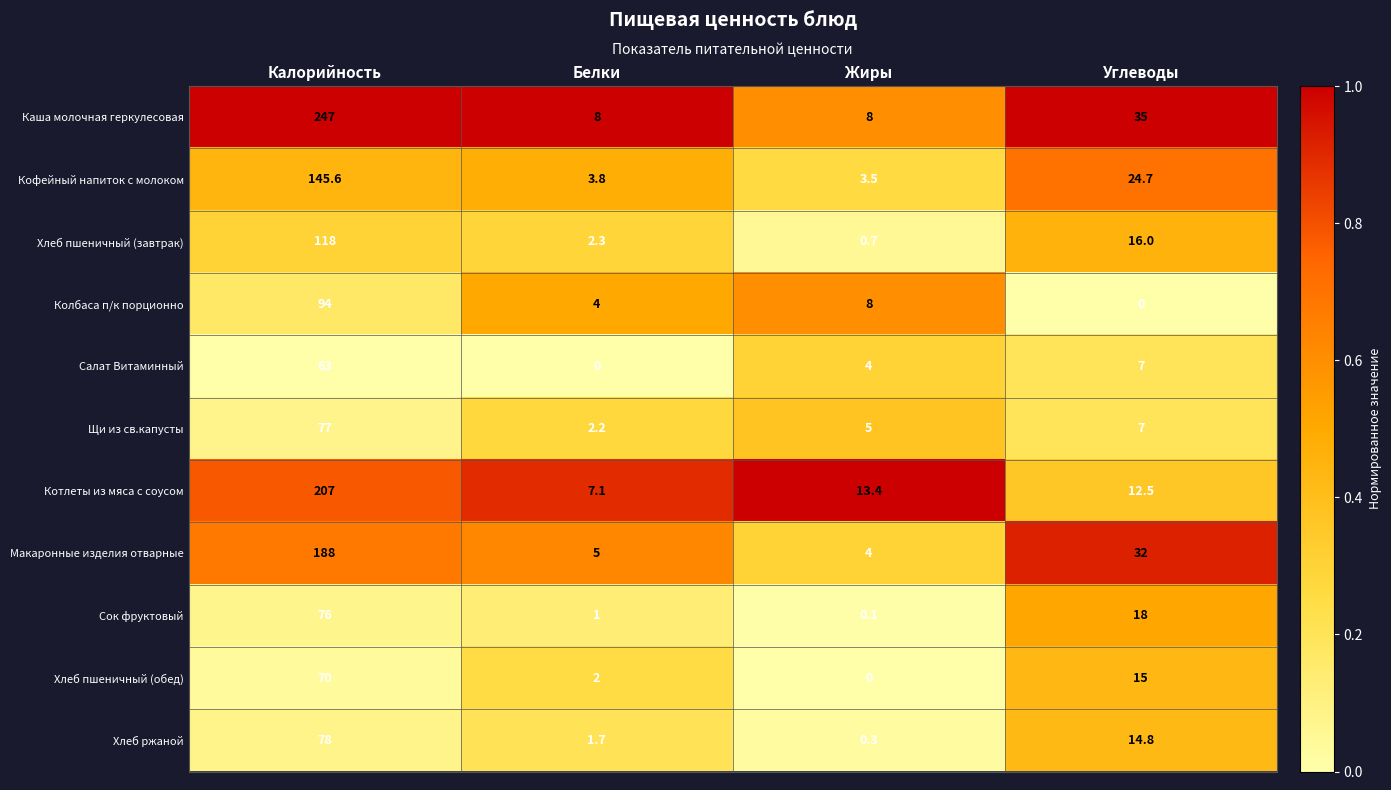

Which series has the largest total across all categories?

Каша молочная геркулесовая